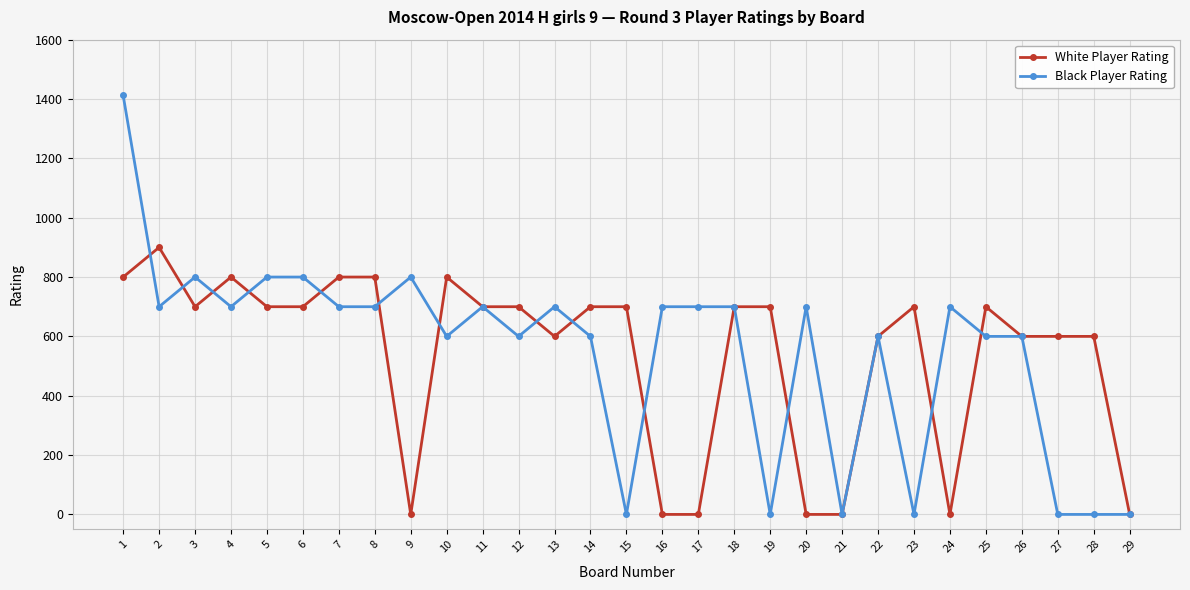

How many values in the White Player Rating series are below 700?

12